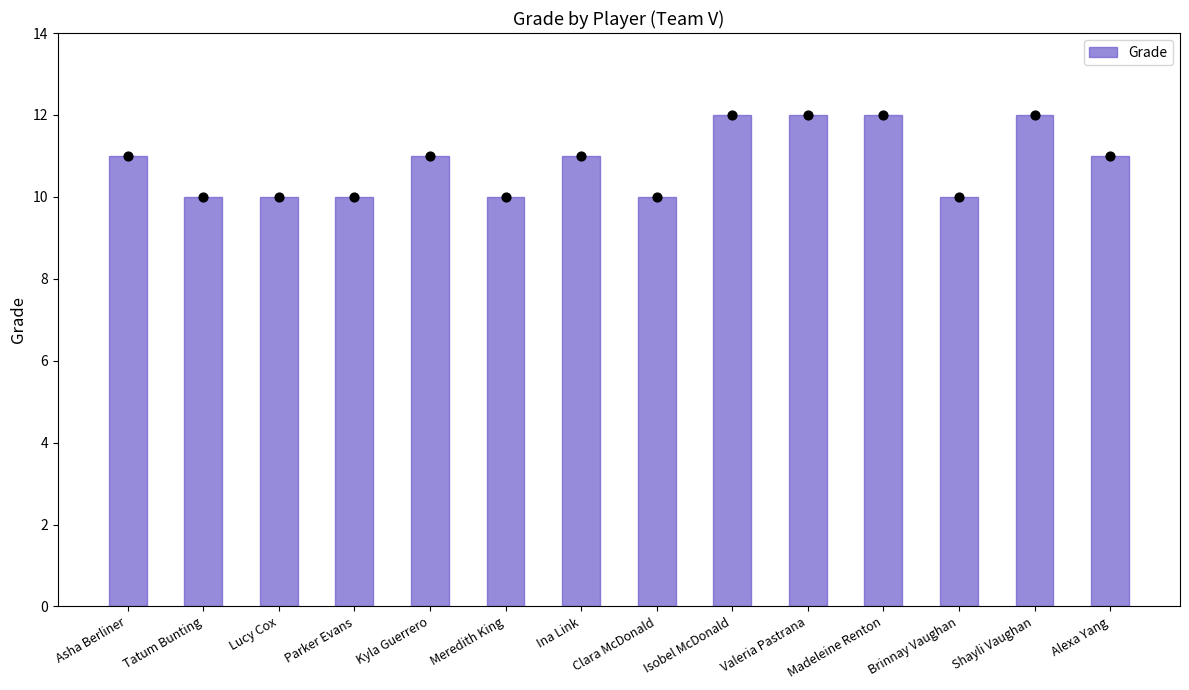

Approximately how many times larger is the value at Kyla Guerrero compared to Isobel McDonald?

0.9